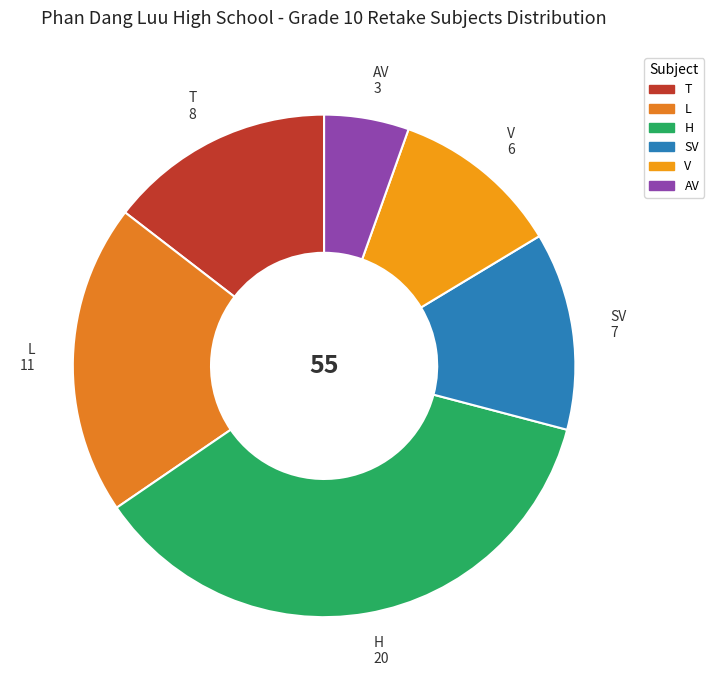

Do V and T together represent more than half of the pie?

No